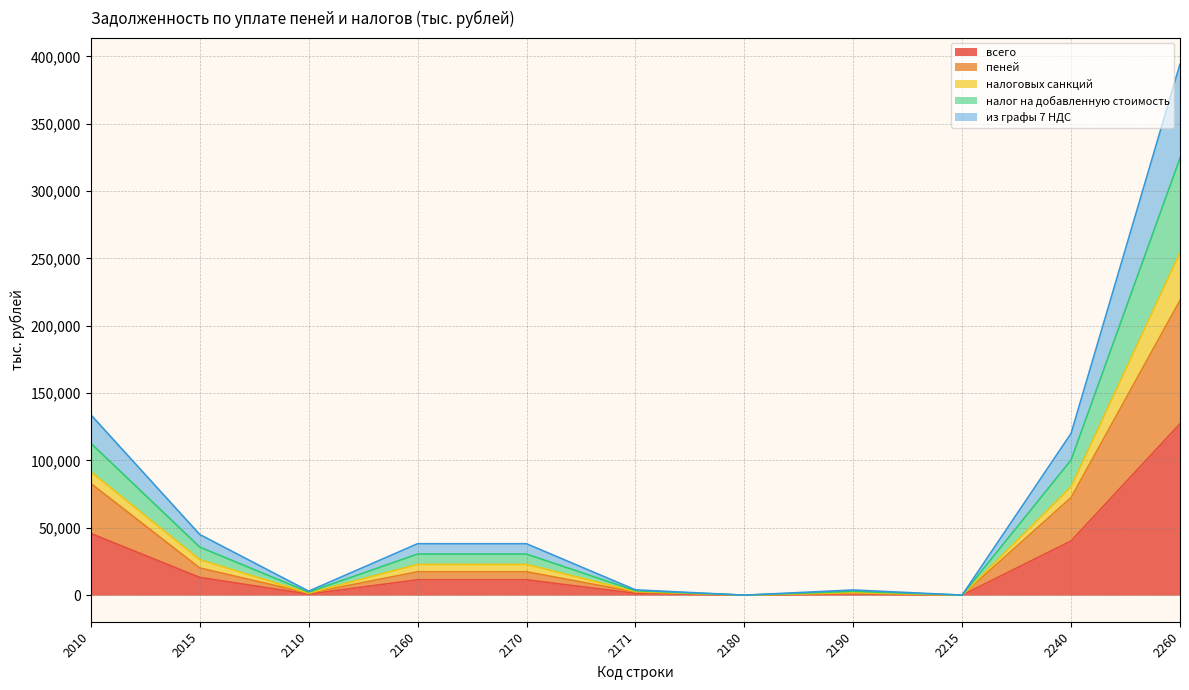

Does the chart have visible grid lines?

Yes